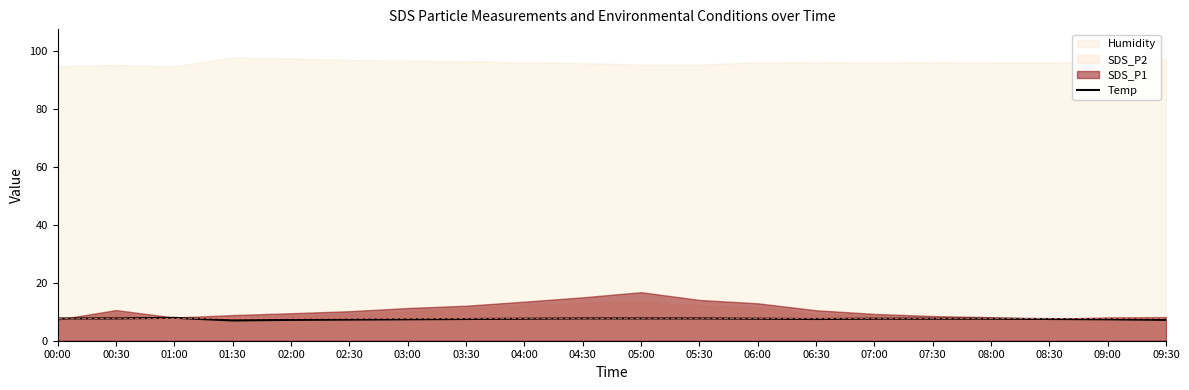

How many points are higher than both their immediate neighbors (excluding endpoints)?

1